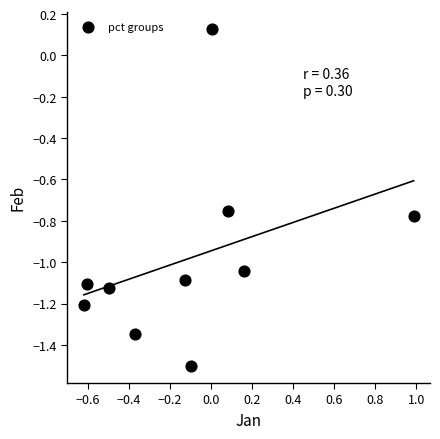

What is the range of Y values (max minus min)?

1.6